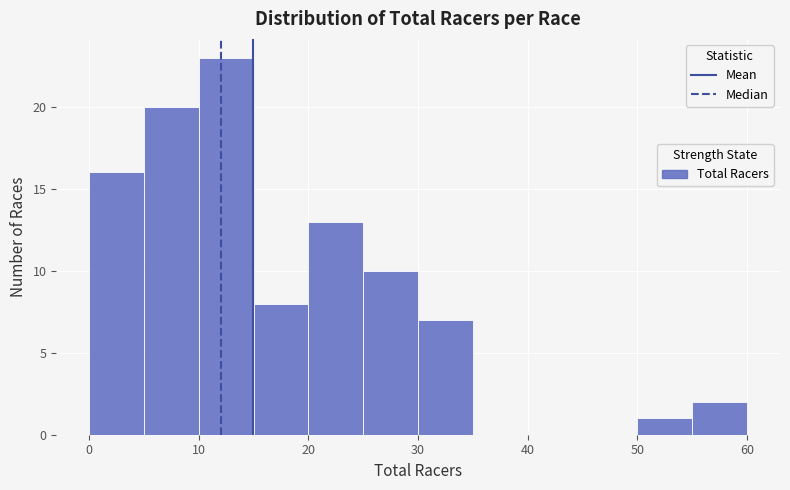

Which range on the x-axis has the tallest bar?

10 to 15